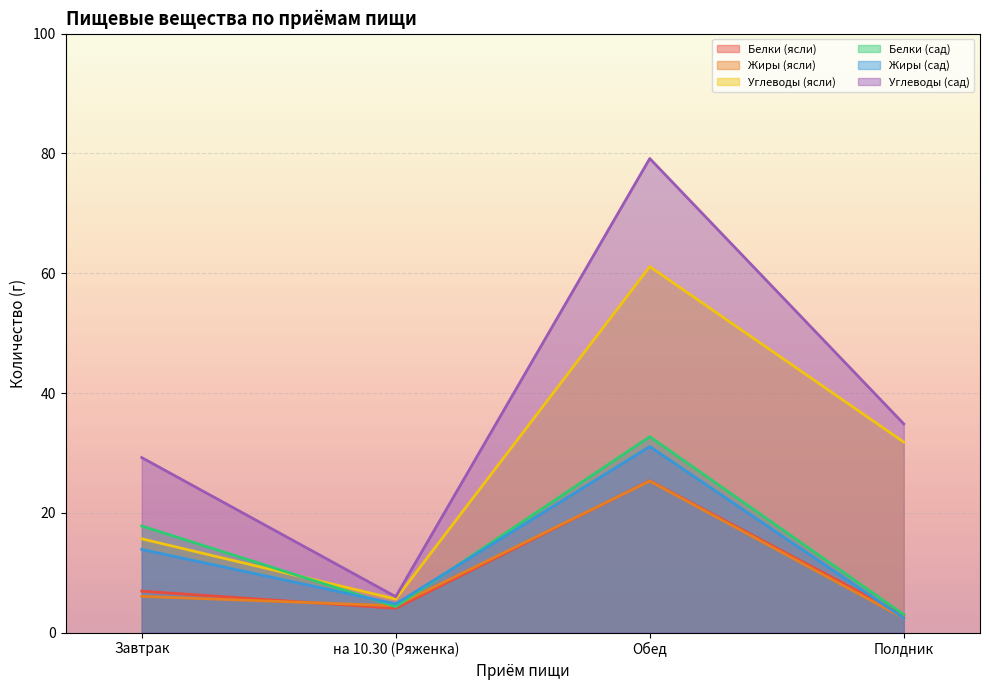

What is the label of the 4th point from the left?

Полдник